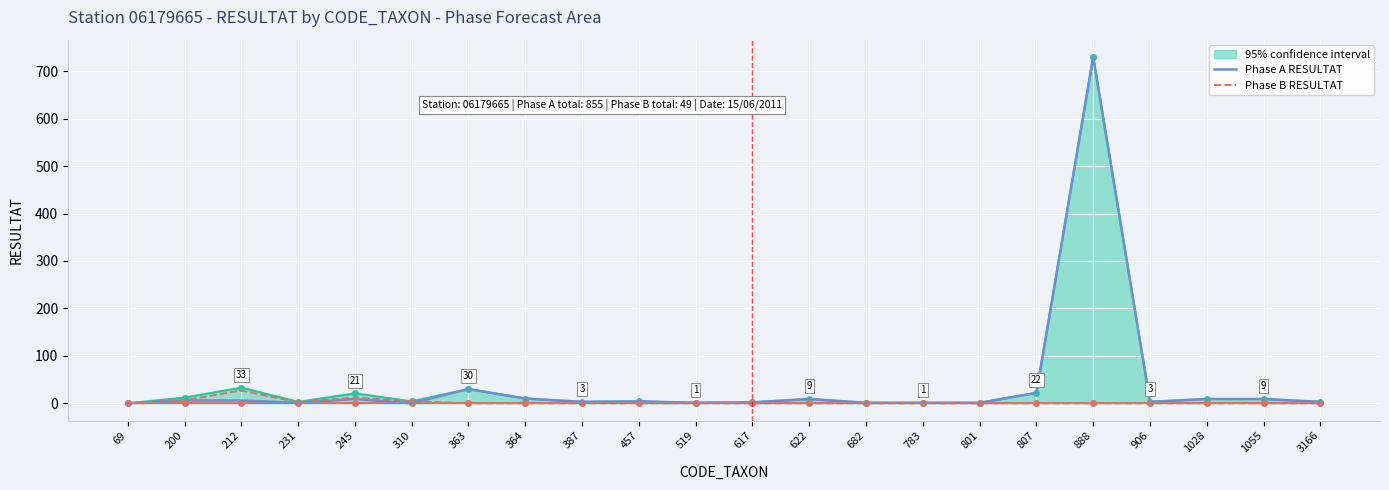

At which category is the sum across all series the highest?

888